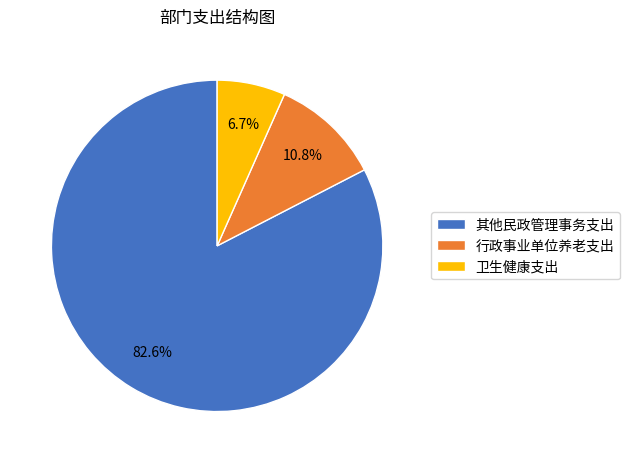

Which has a higher value, 其他民政管理事务支出 or 行政事业单位养老支出?

其他民政管理事务支出